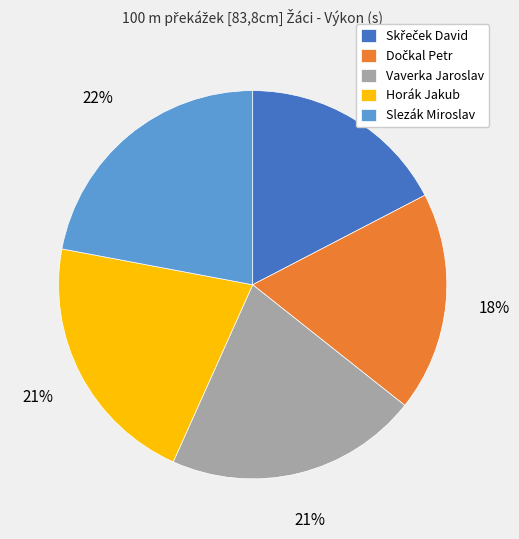

Which category has the biggest portion of the pie?

Slezák Miroslav